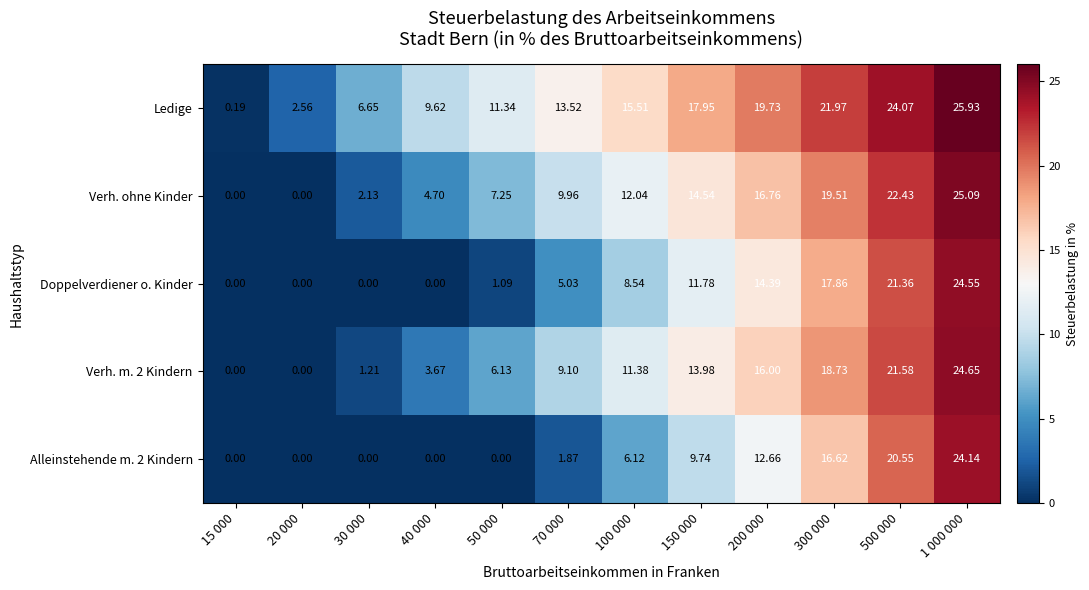

Is the value of Ledige at 50 000 greater than the value of Verh. m. 2 Kindern at 15 000?

Yes